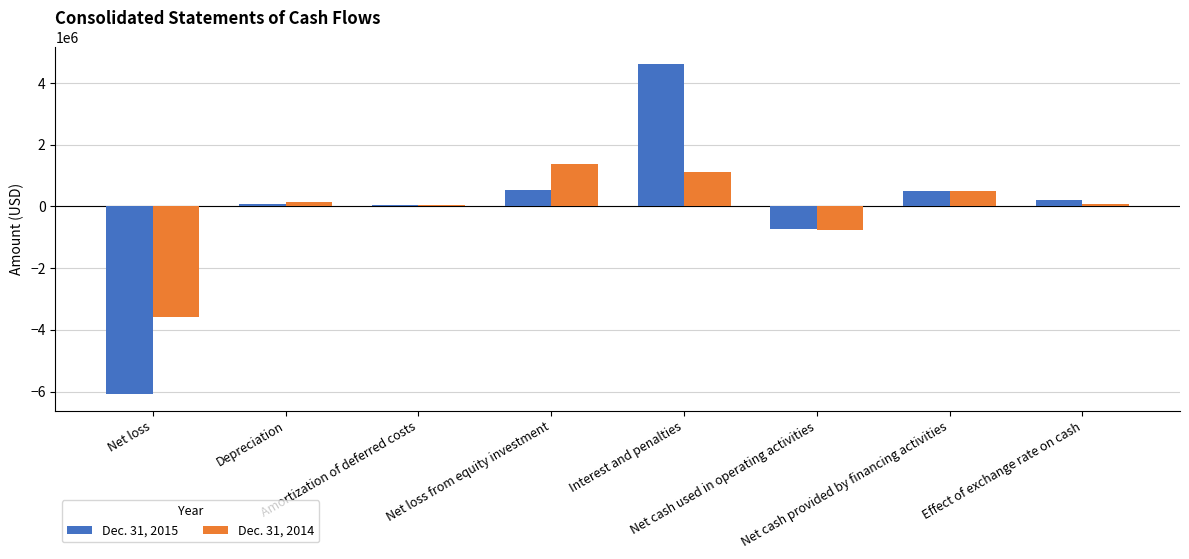

Where does the Dec. 31, 2015 series first go above 211746?

Net loss from equity investment